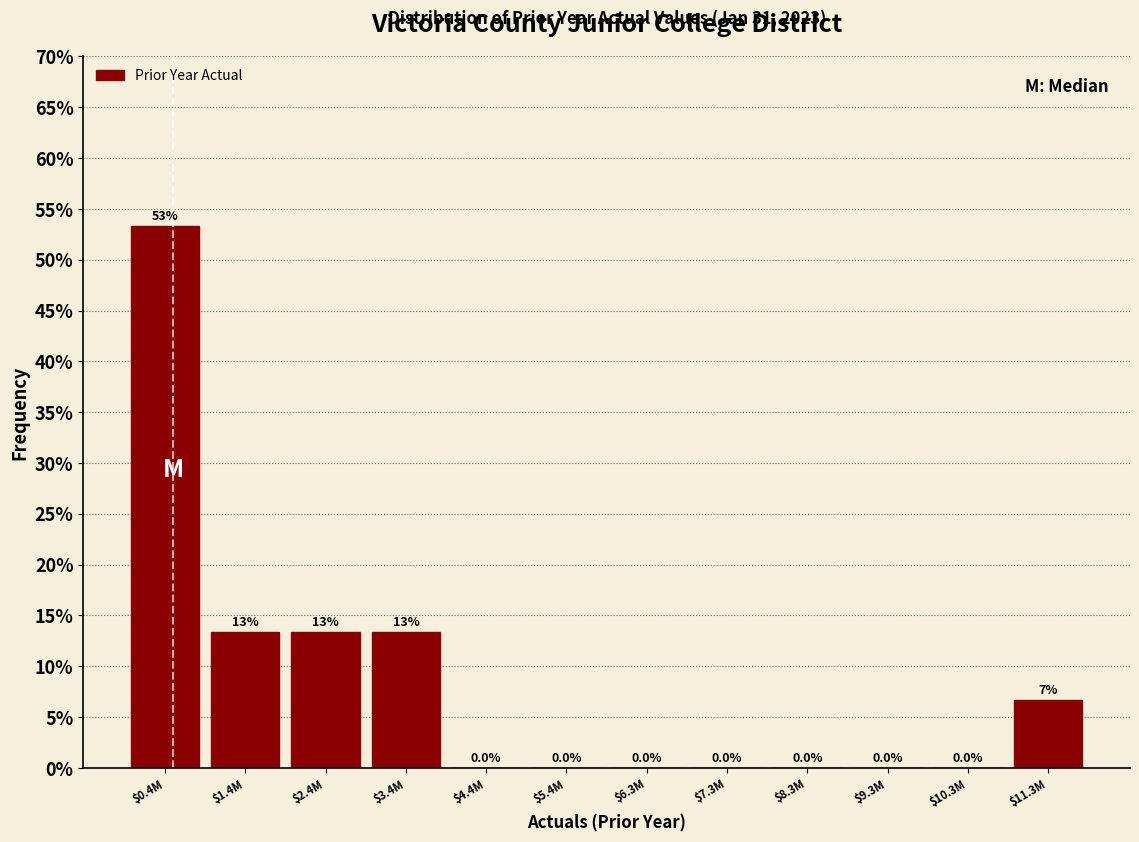

What is the maximum value shown in the chart?

53.3